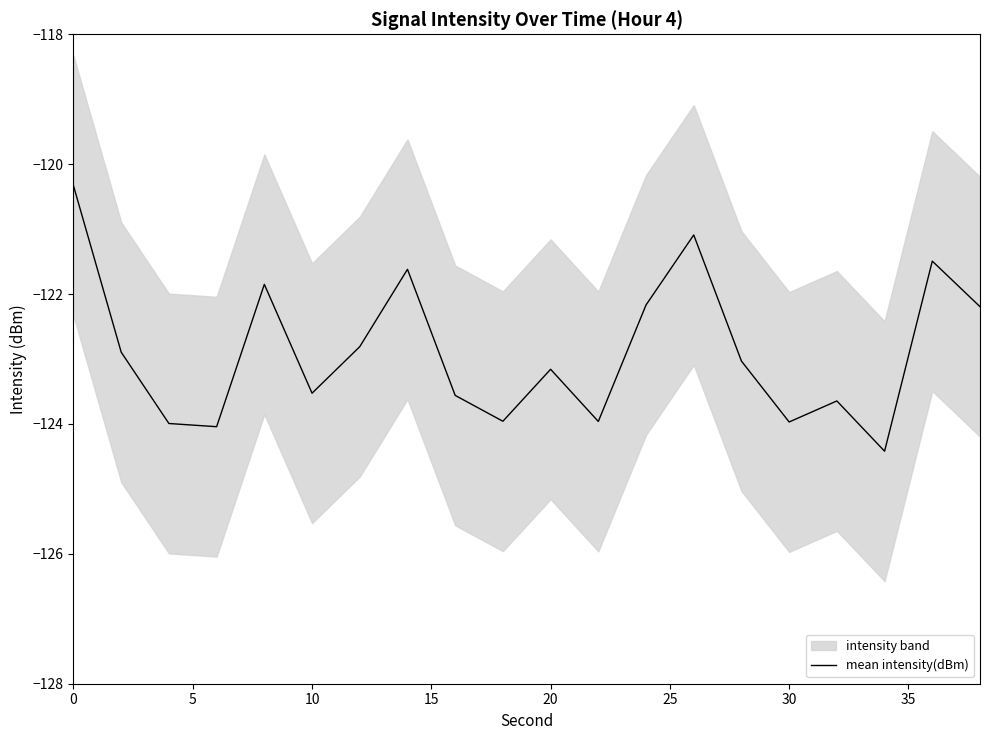

What is the minimum value for mean intensity(dBm)?

-124.4